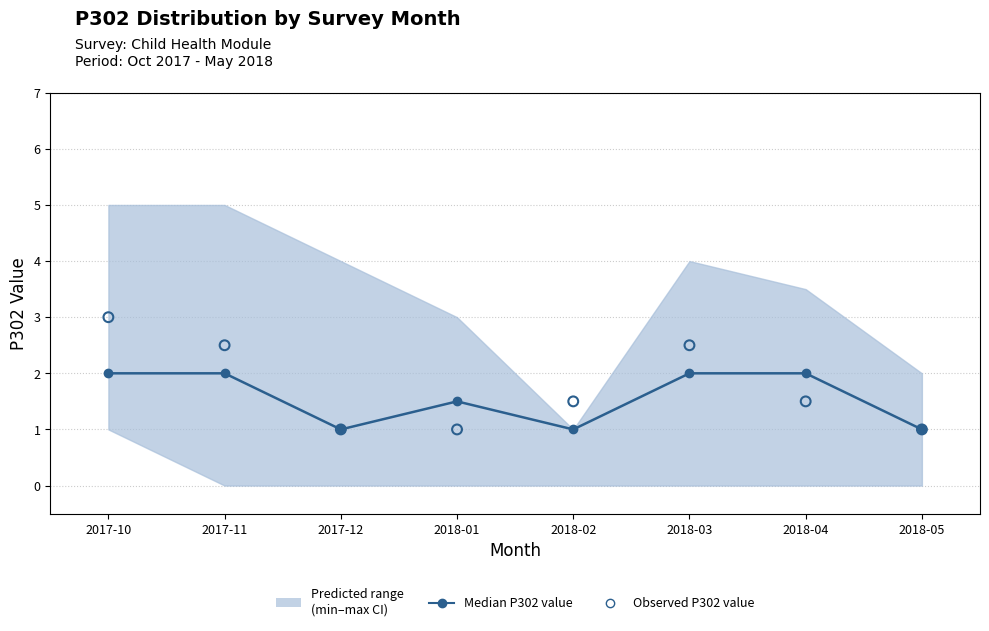

Which series contains the highest Y value?

Observed P302 value